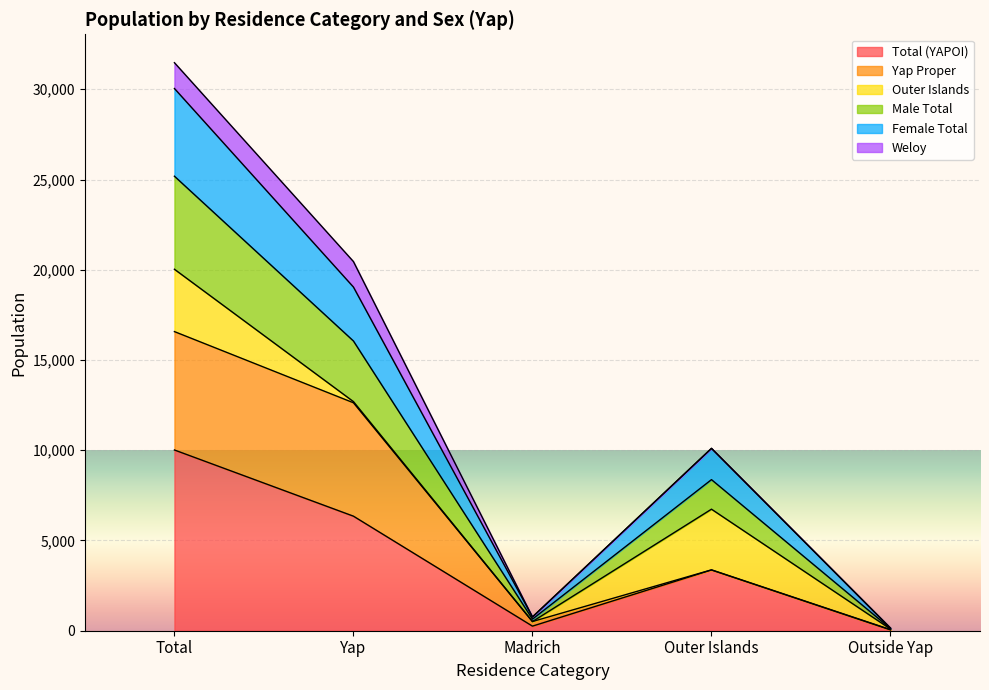

At which label does Female Total first exceed 3367?

Total